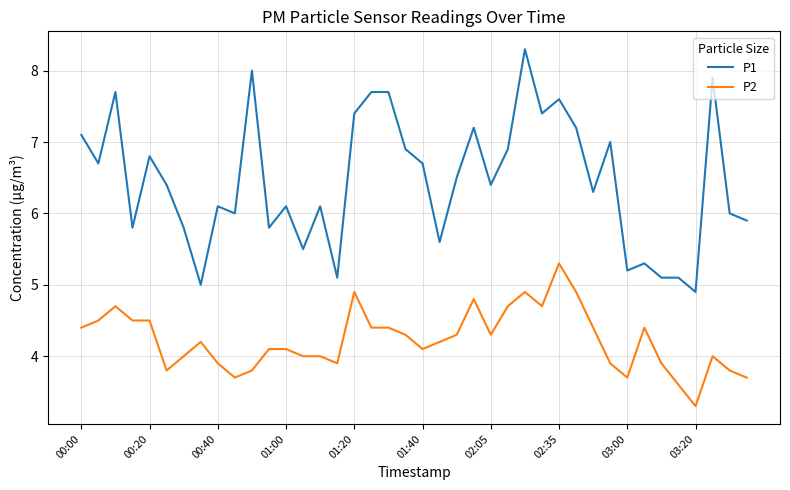

What is the minimum value shown in the chart?

3.3